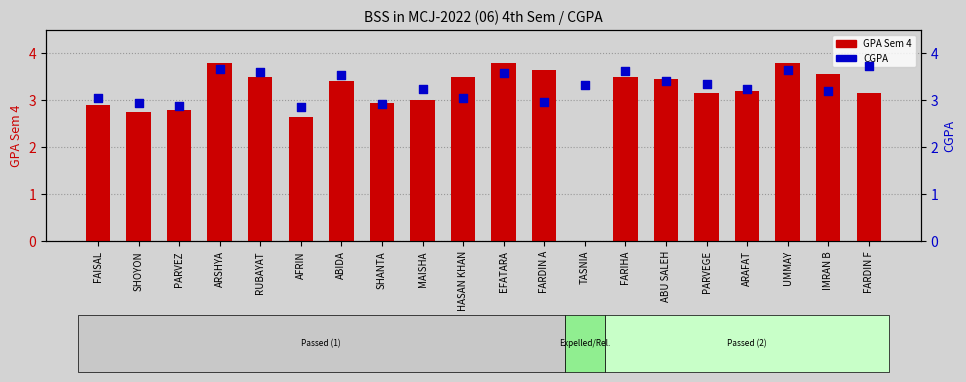

What are all the series names shown in the legend?

GPA Sem 4, CGPA